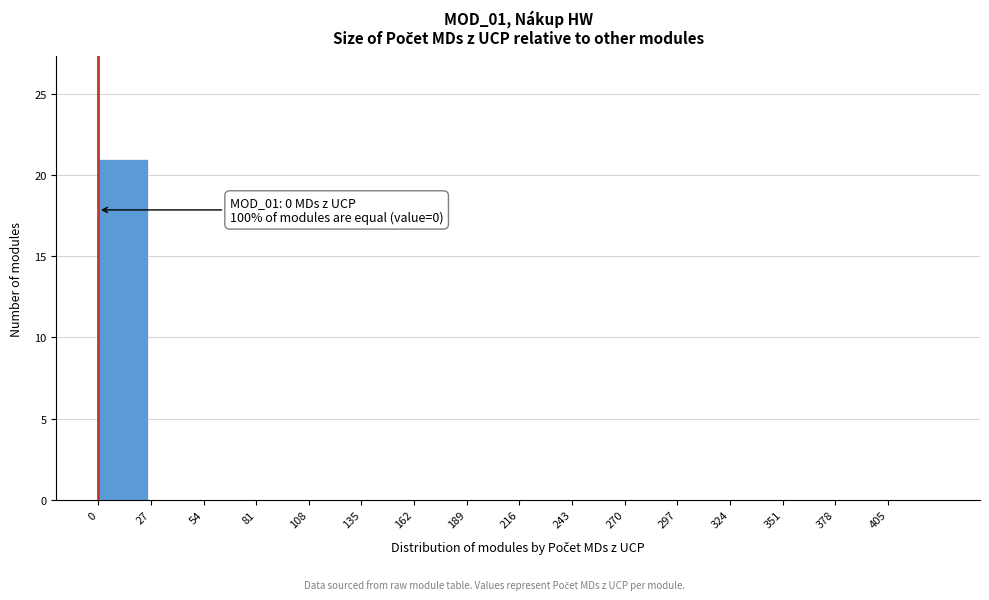

Reading left to right, what are all the values shown in this chart?

0=21	27=0	54=0	81=0	108=0	135=0	162=0	189=0	216=0	243=0	270=0	297=0	324=0	351=0	378=0	405=0